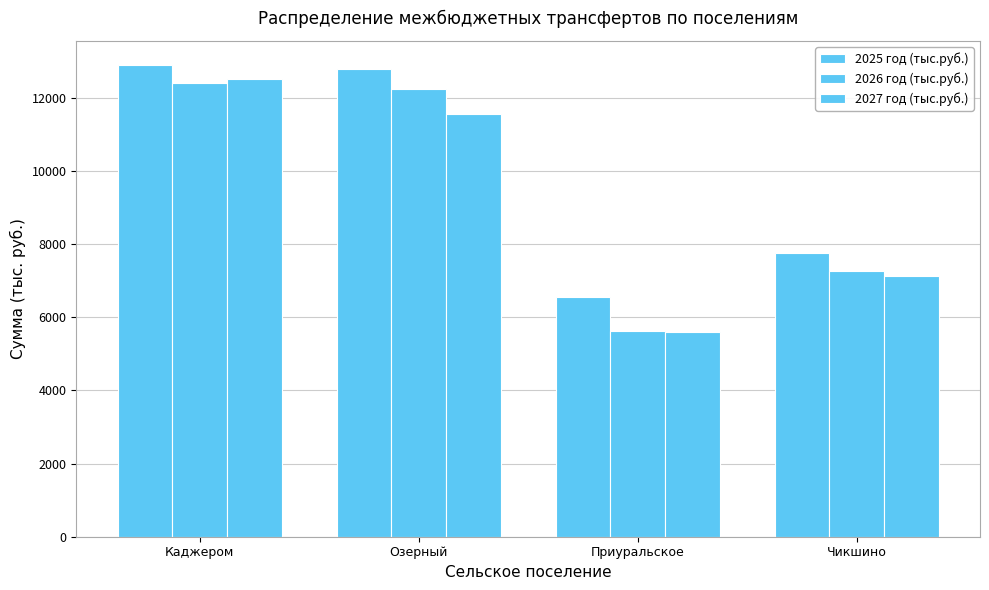

How many bars are there in each group?

3